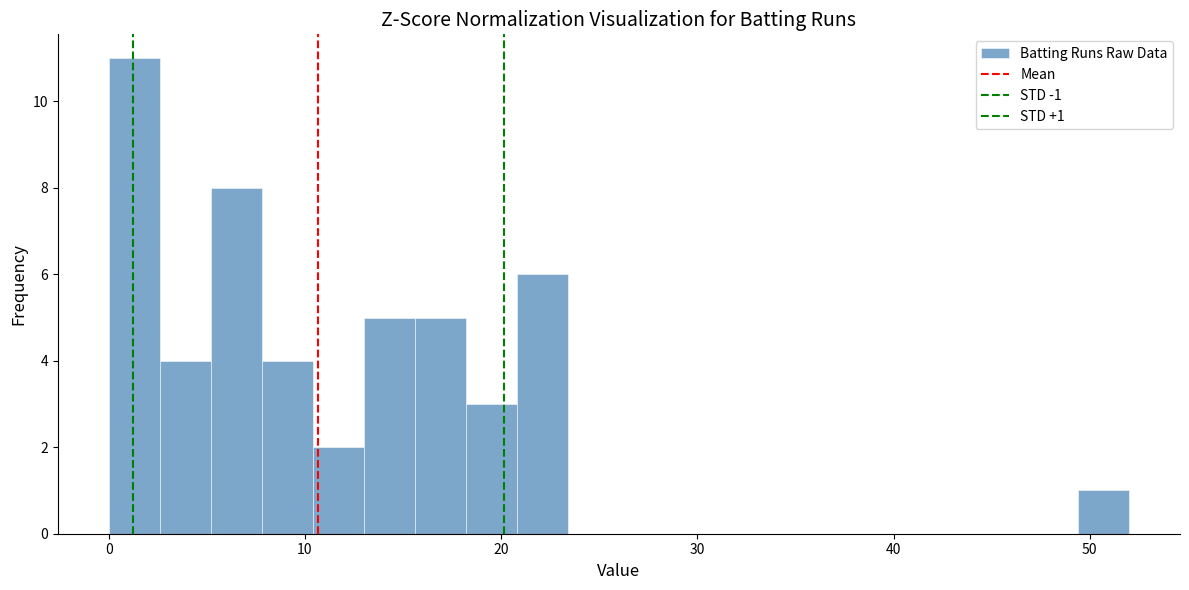

Around what value on the x-axis is the tallest bar? Give the approximate position of its centre, as read against the axis.

1